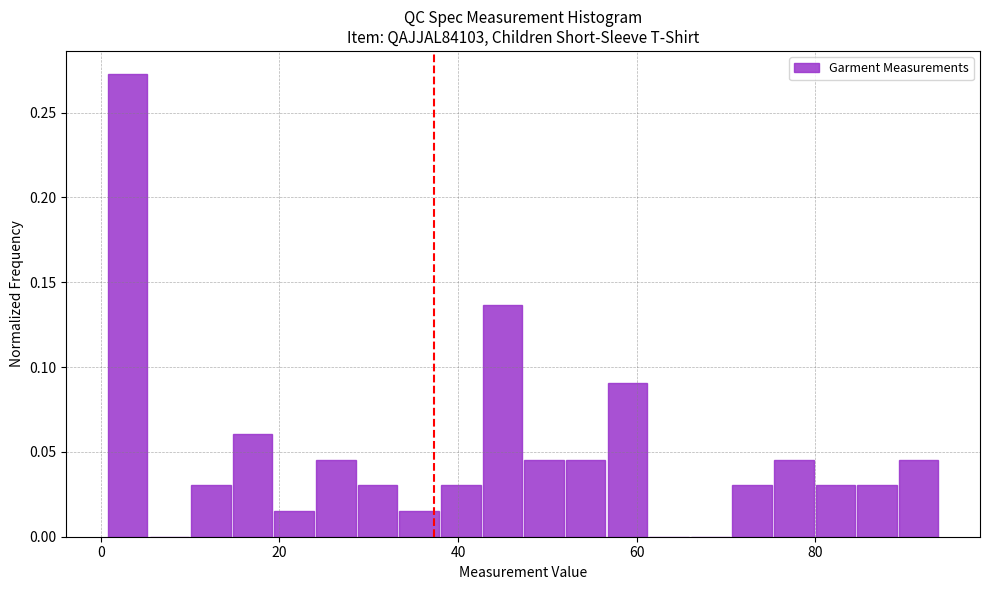

Around what value on the x-axis is the tallest bar? Give the approximate position of its centre, as read against the axis.

4